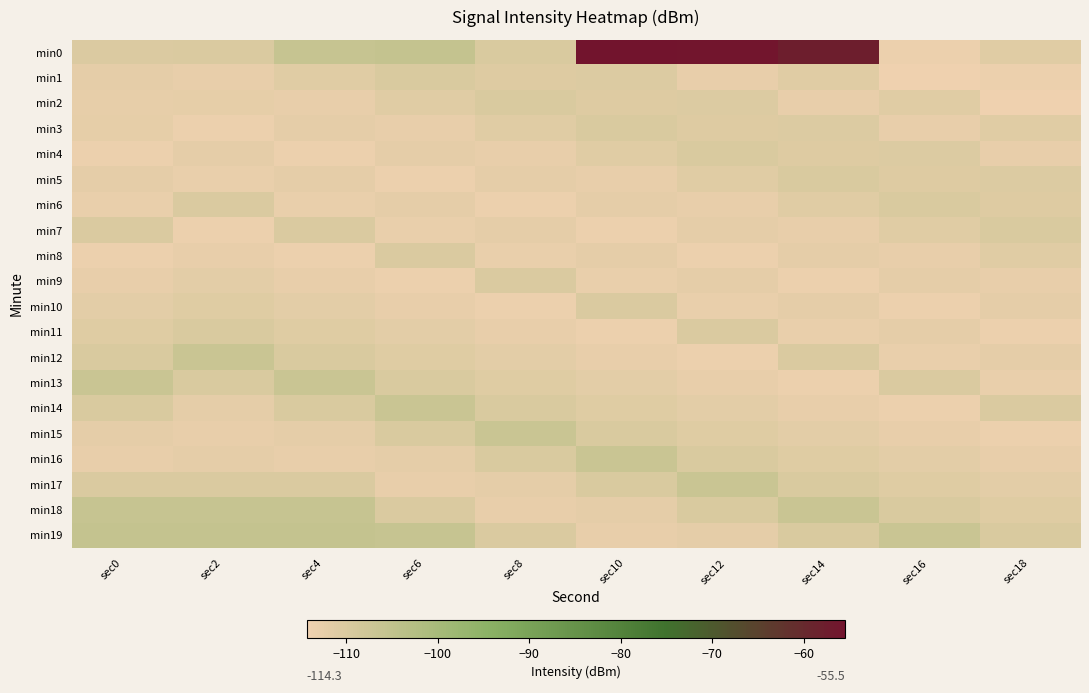

What is the total value across all series at sec16?

-2232.9